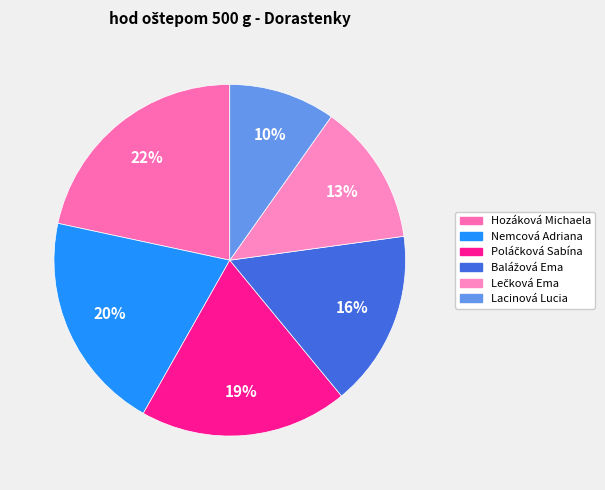

The Lacinová Lucia slice represents 1% of the pie. True or false?

False